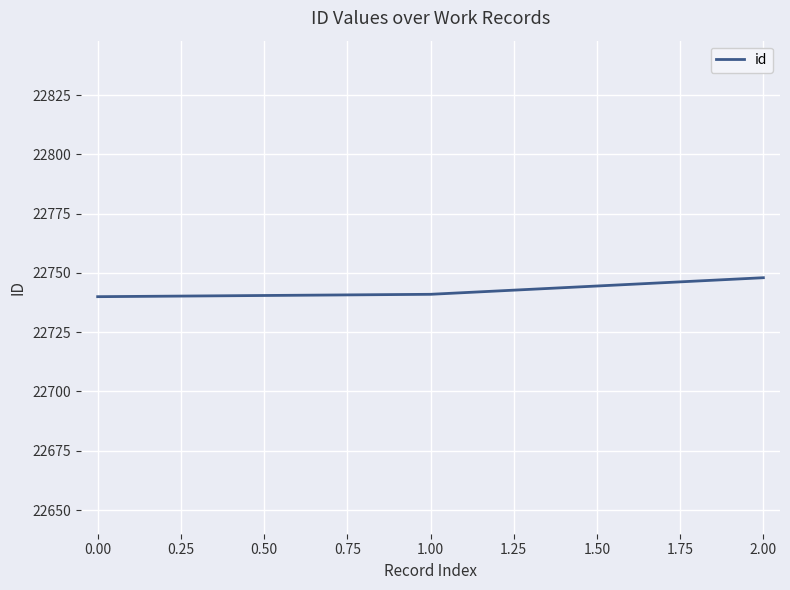

What is the change in value from 1.00 to 2.00?

+7